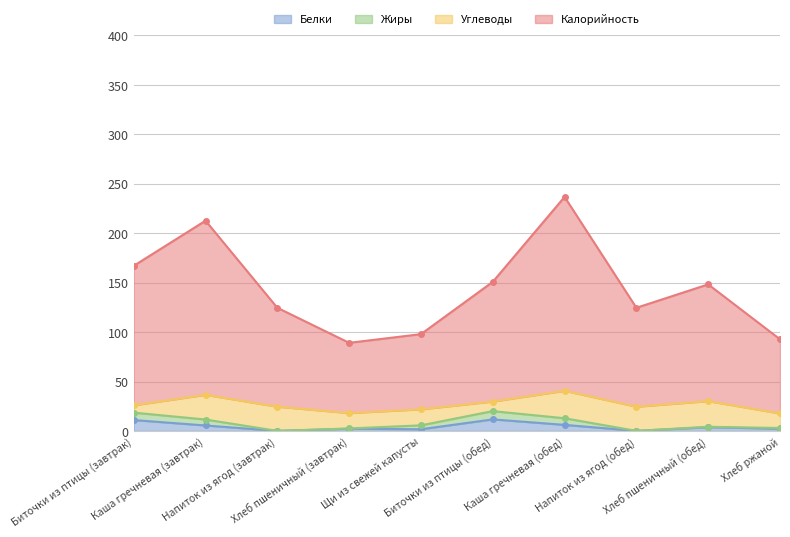

What is the highest value of the Белки series?

11.7